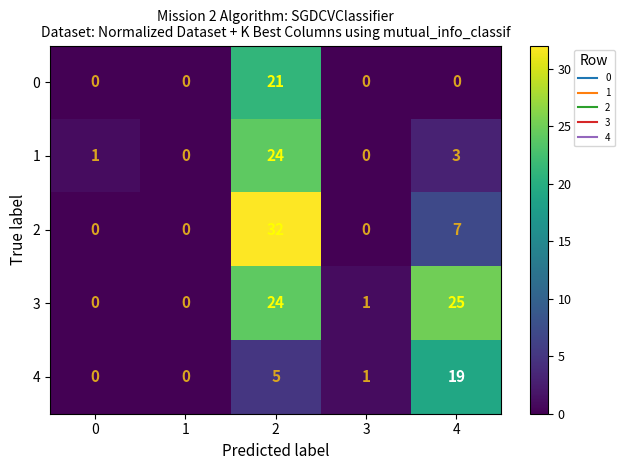

What is the difference between the highest and lowest values at 3?

1